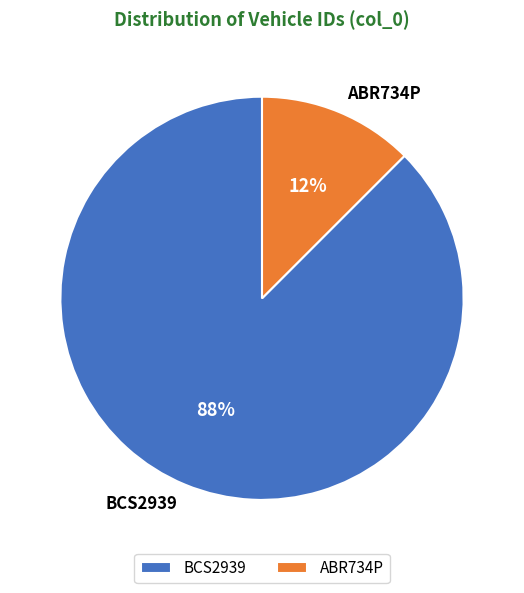

Which slice represents more than half of the pie?

BCS2939